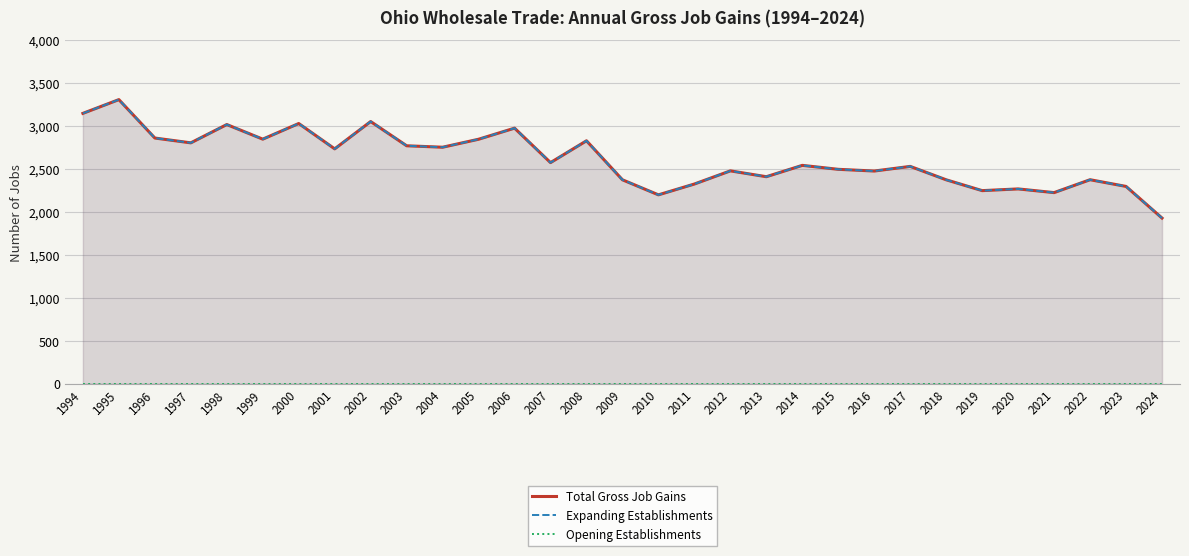

Which category has the highest value across all series?

1995